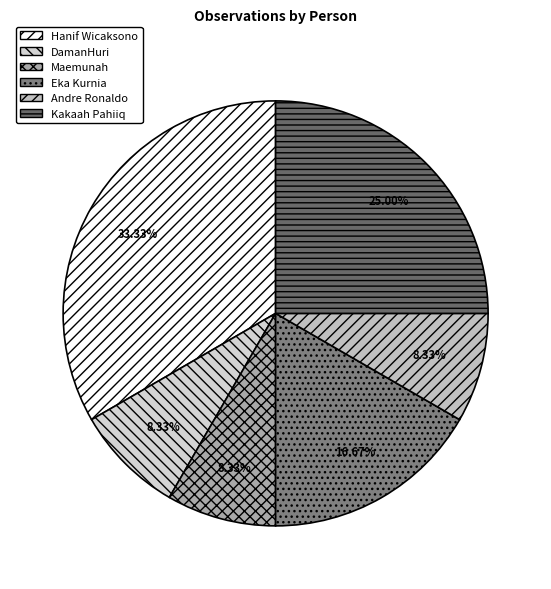

The Eka Kurnia slice represents 3% of the pie. True or false?

False